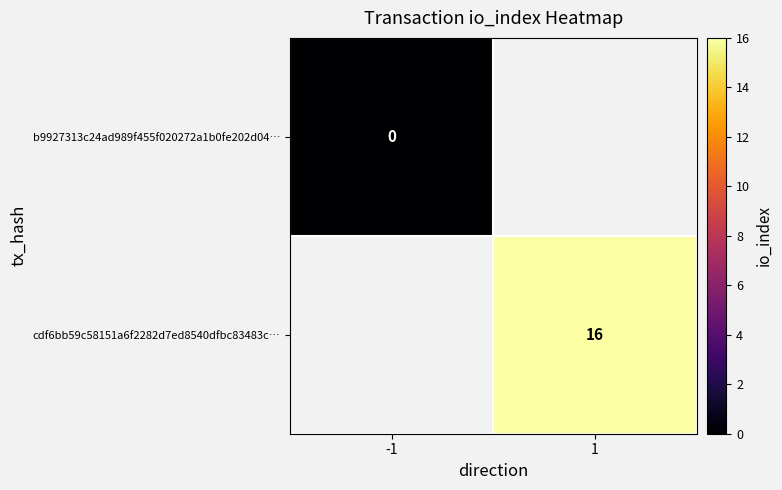

Is it true that cdf6bb59c58151a6f2282d7ed8540dfbc83483c… equals 23 at 1?

False